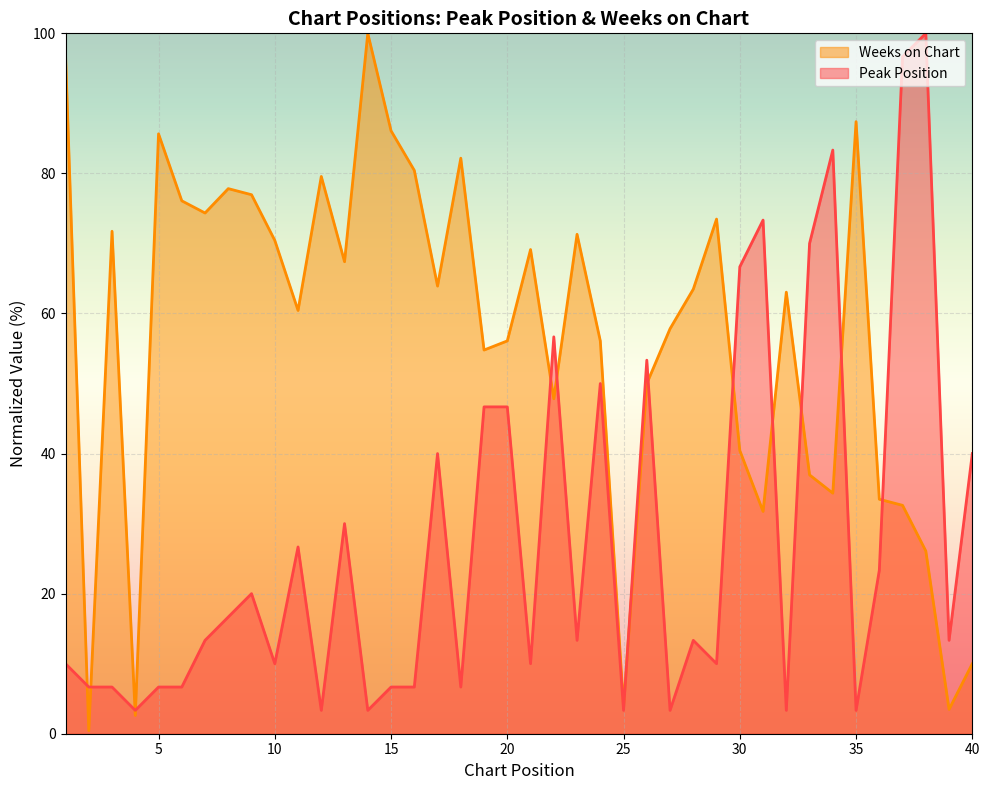

Reading right to left, what are all the values shown in this chart?

Peak Position: 40=40.0	39=13.3	38=100.0	37=96.7	36=23.3	35=3.3	34=83.3	33=70.0	32=3.3	31=73.3	30=66.7	29=10.0	28=13.3	27=3.3	26=53.3	25=3.3	24=50.0	23=13.3	22=56.7	21=10.0	20=46.7	19=46.7	18=6.7	17=40.0	16=6.7	15=6.7	14=3.3	13=30.0	12=3.3	11=26.7	10=10.0	9=20.0	8=16.7	7=13.3	6=6.7	5=6.7	4=3.3	3=6.7	2=6.7	1=10.0
Weeks on Chart: 40=10.0	39=3.5	38=26.1	37=32.6	36=33.5	35=87.4	34=34.3	33=37.0	32=63.0	31=31.7	30=40.4	29=73.5	28=63.5	27=57.8	26=50.0	25=3.9	24=56.1	23=71.3	22=47.8	21=69.1	20=56.1	19=54.8	18=82.2	17=63.9	16=80.4	15=86.1	14=100.0	13=67.4	12=79.6	11=60.4	10=70.4	9=77.0	8=77.8	7=74.3	6=76.1	5=85.7	4=2.6	3=71.7	2=0.4	1=97.0